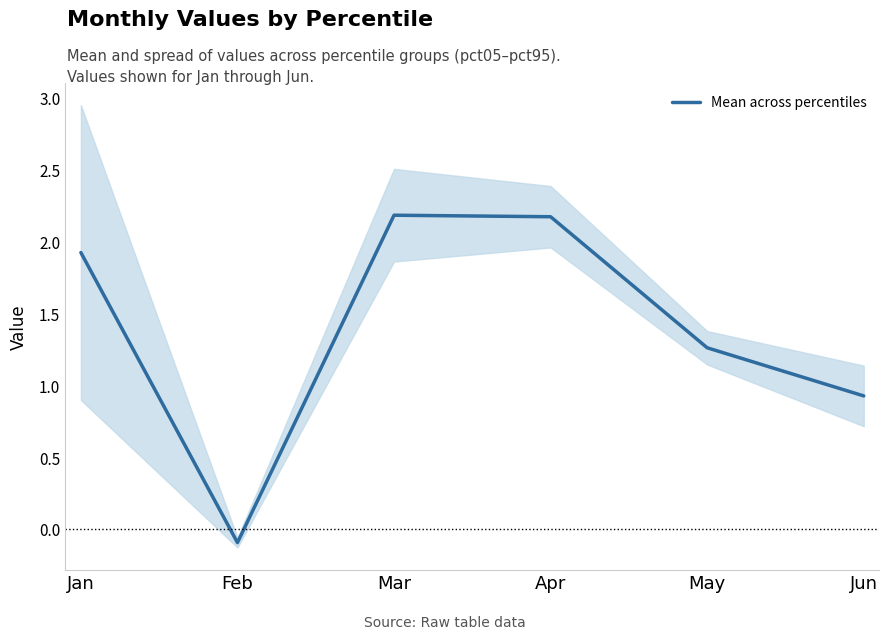

What is the smallest value displayed?

-0.1